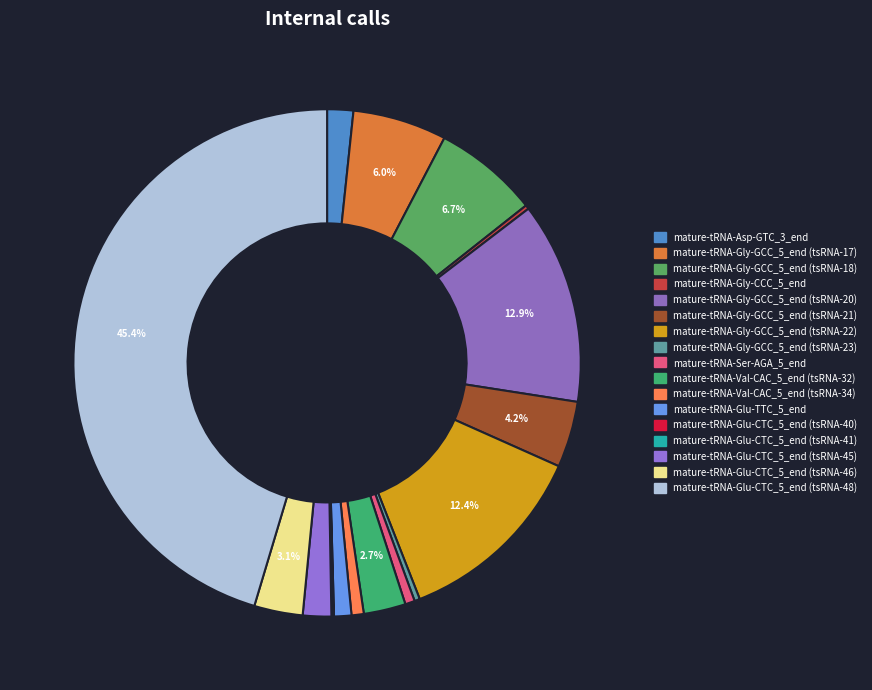

Is there any slice that represents more than half of the pie?

No